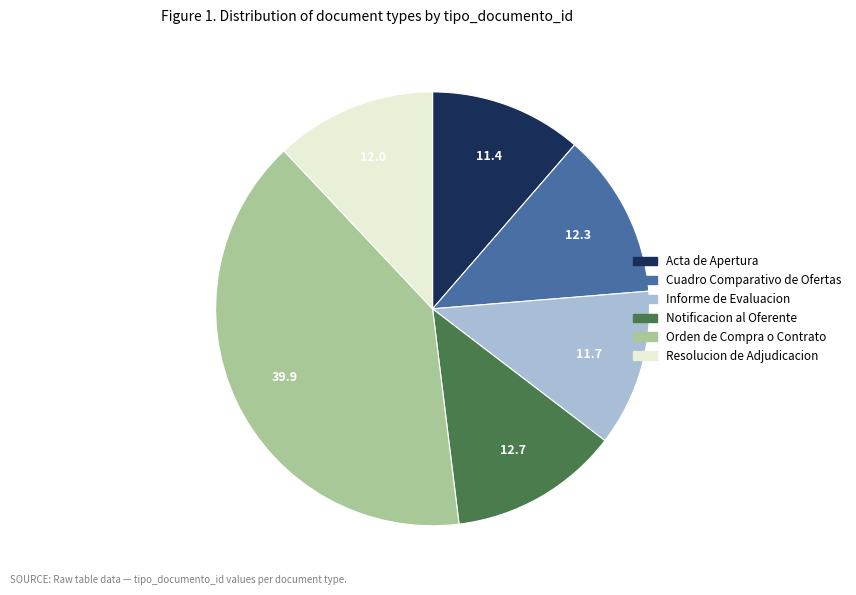

Is Resolucion de Adjudicacion the majority of the pie?

No